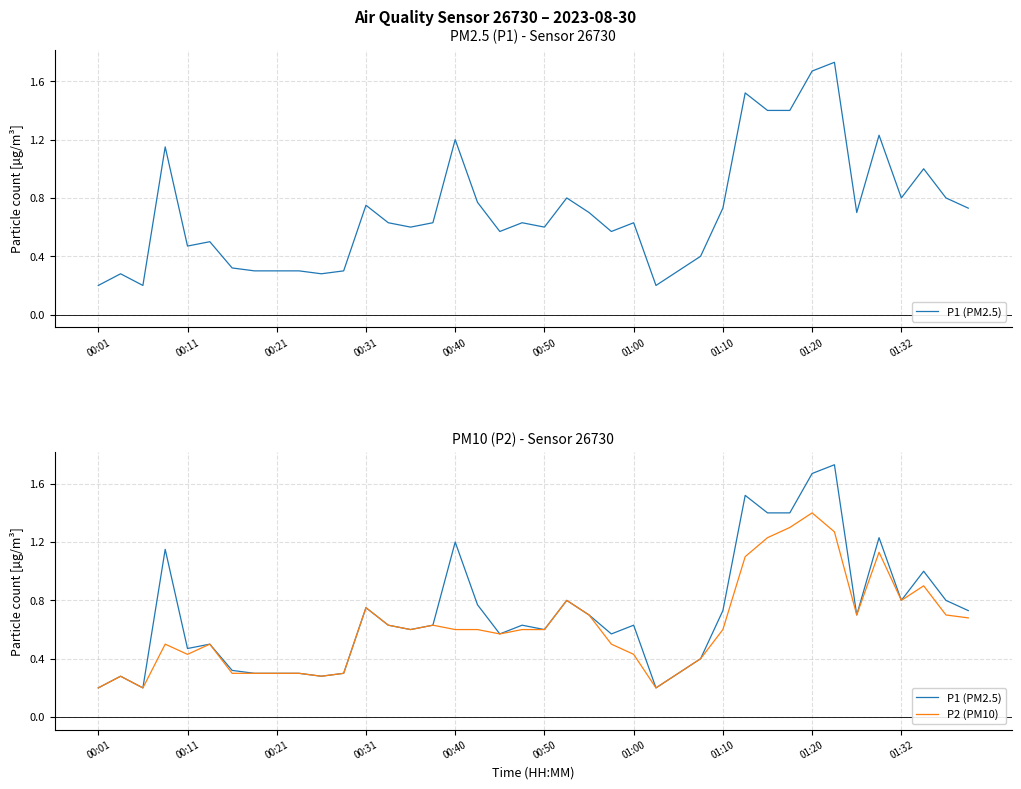

Which series has the largest total across all categories?

P1 (PM2.5)